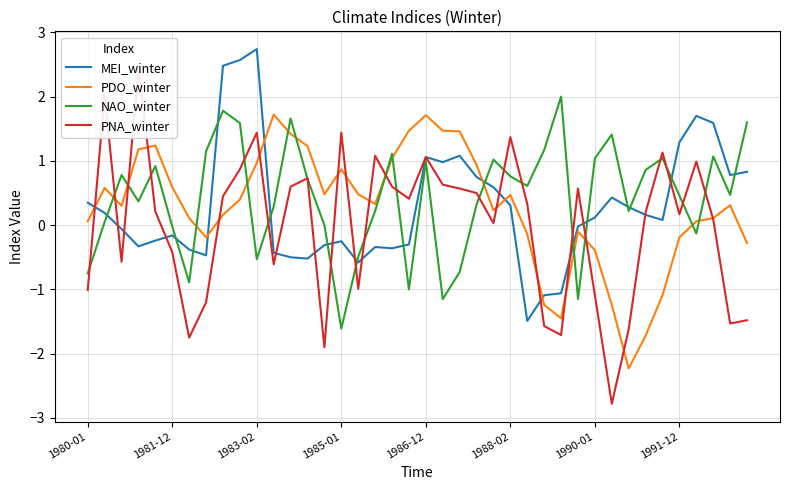

True or false: PNA_winter and PDO_winter cross at least once.

True